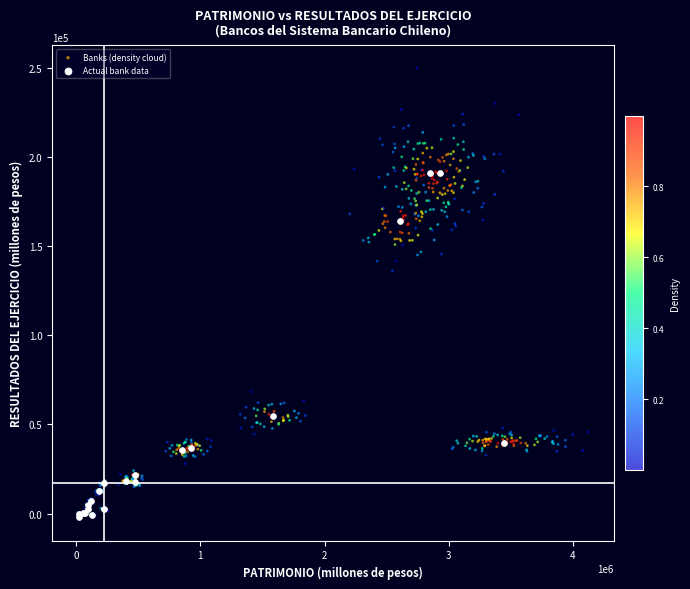

Which series has the largest Y range (max minus min)?

Banks (density cloud)